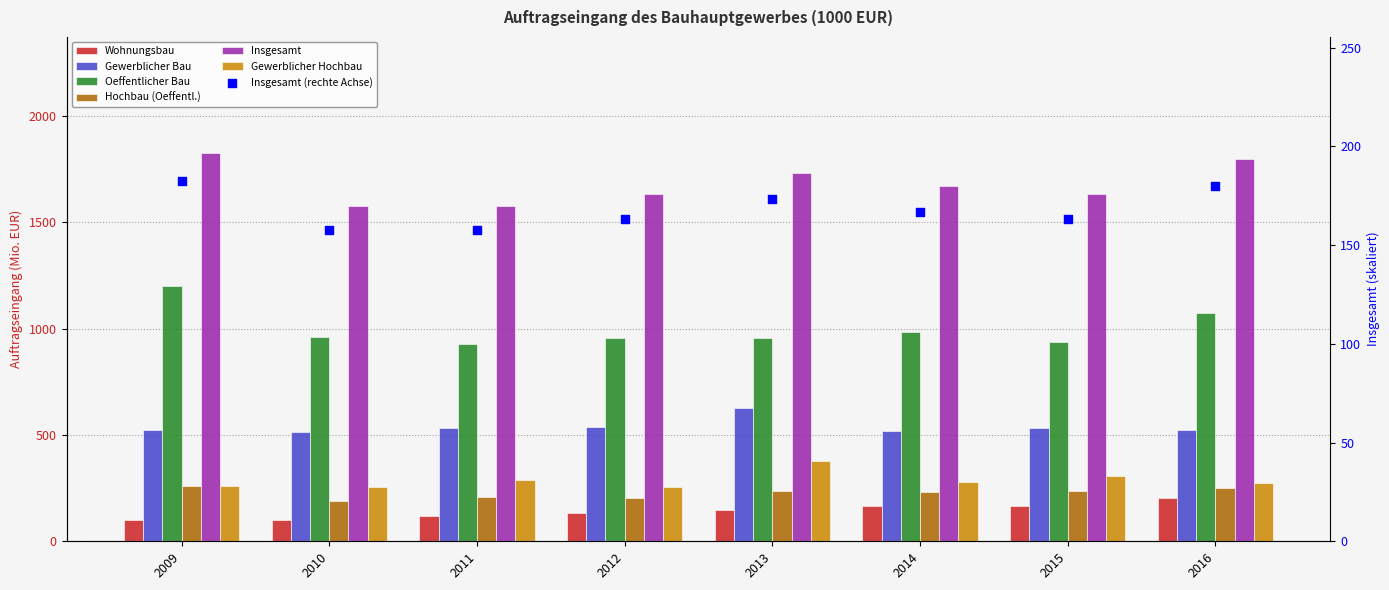

What are all the series names shown in the legend?

Wohnungsbau, Gewerblicher Bau, Oeffentlicher Bau, Hochbau (Oeffentl.), Insgesamt, Gewerblicher Hochbau